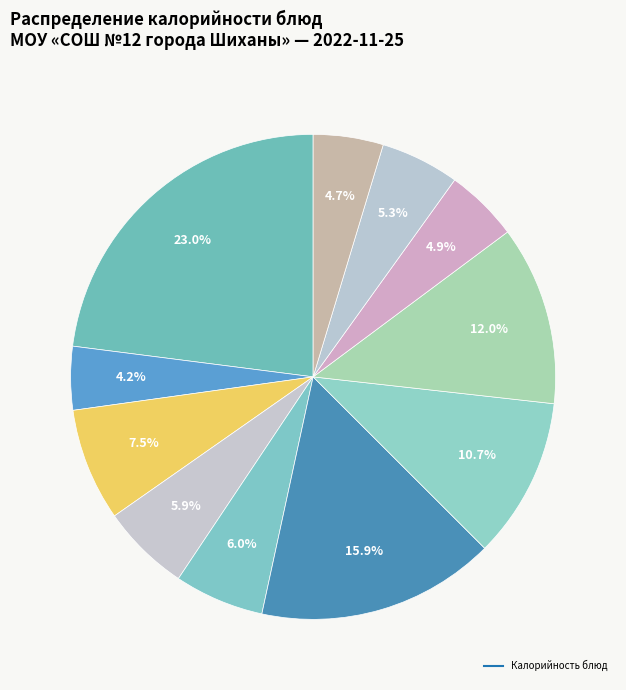

How many slices are in this pie chart?

11